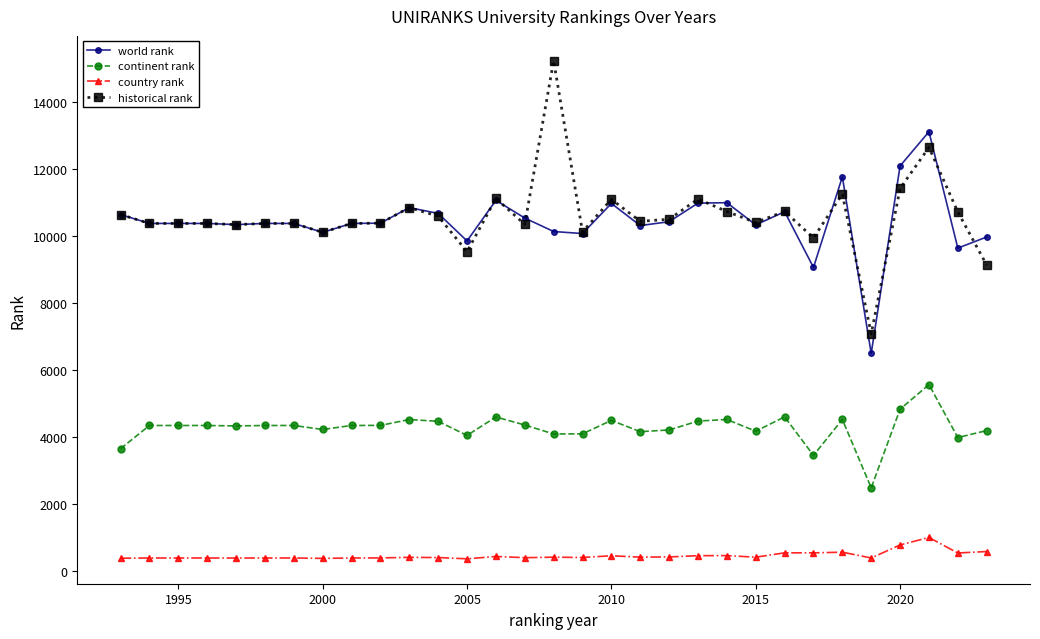

What is the highest value of the continent rank series?

5560